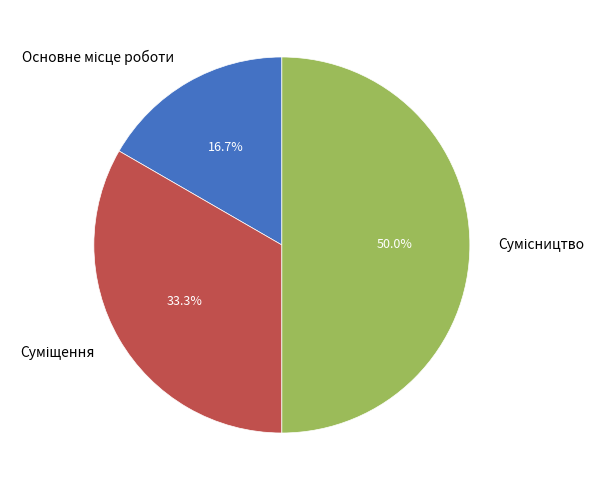

Count the number of slices in the pie.

3